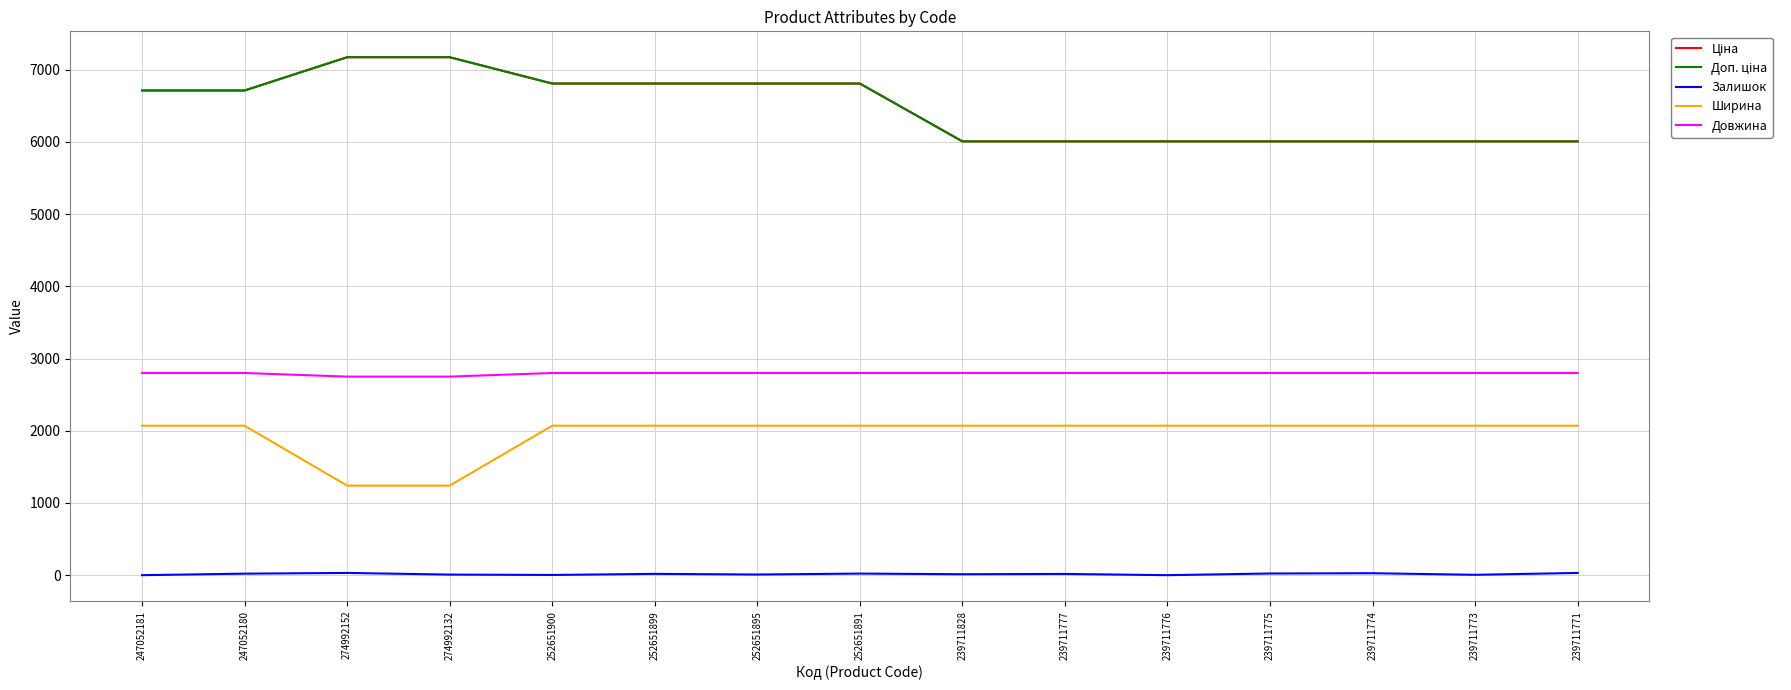

What position from the left is 252651900?

5